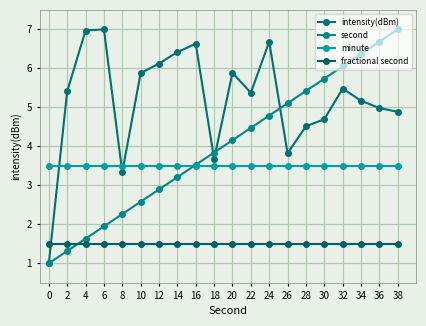

How many lines are shown in the chart?

4